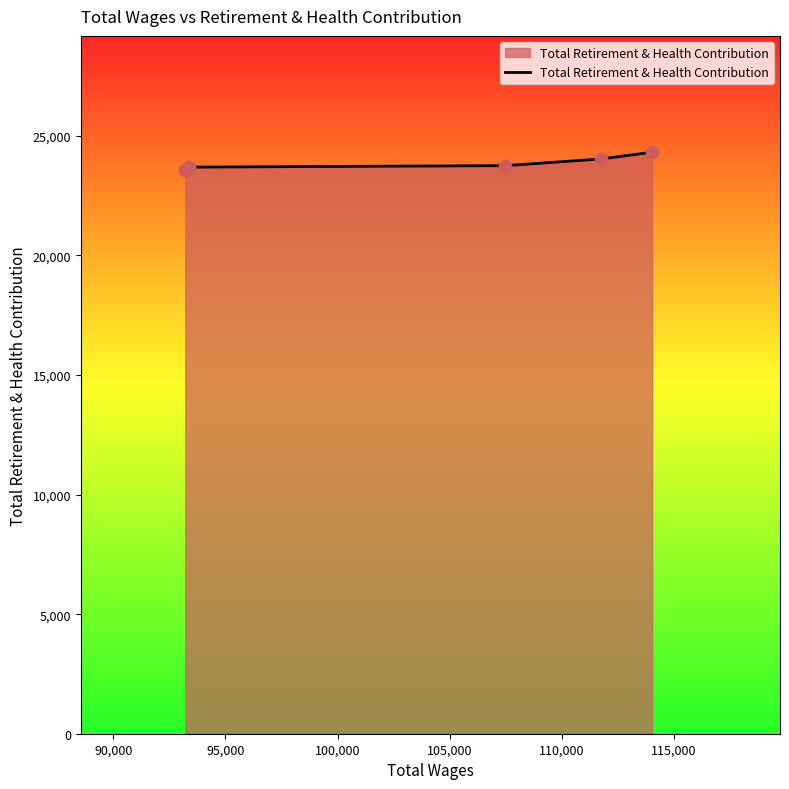

What is the minimum value shown in the chart?

23574